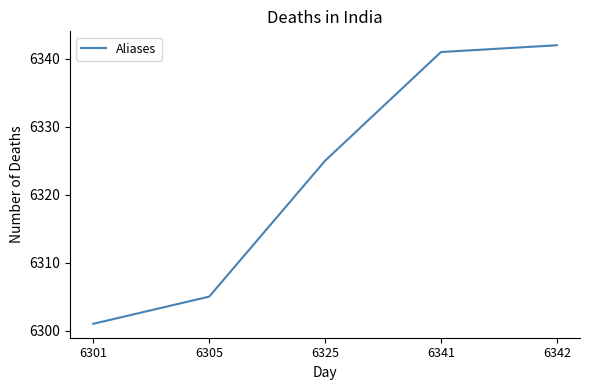

What is the approximate value at 6341?

6341